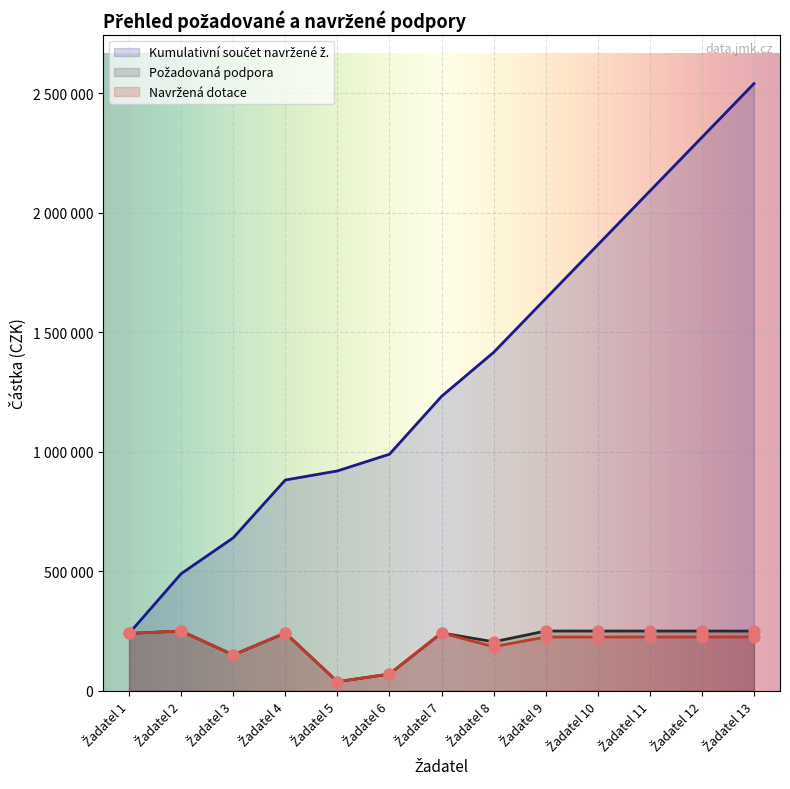

Which series has the largest total across all categories?

Kumulativní součet navržené ž.